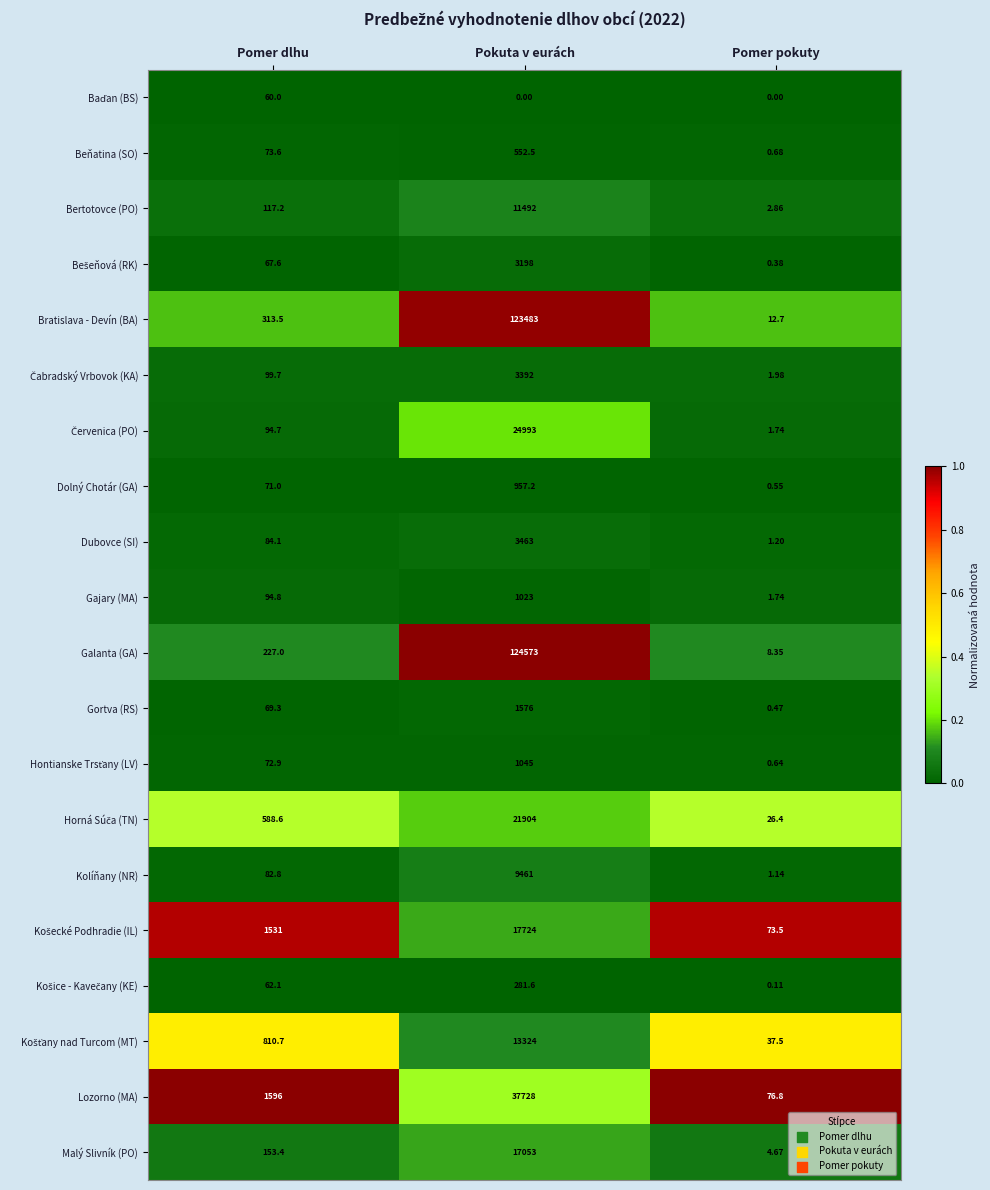

Rank the categories by Malý Slivník (PO) value from lowest to highest.

Pomer pokuty, Pomer dlhu, Pokuta v eurách